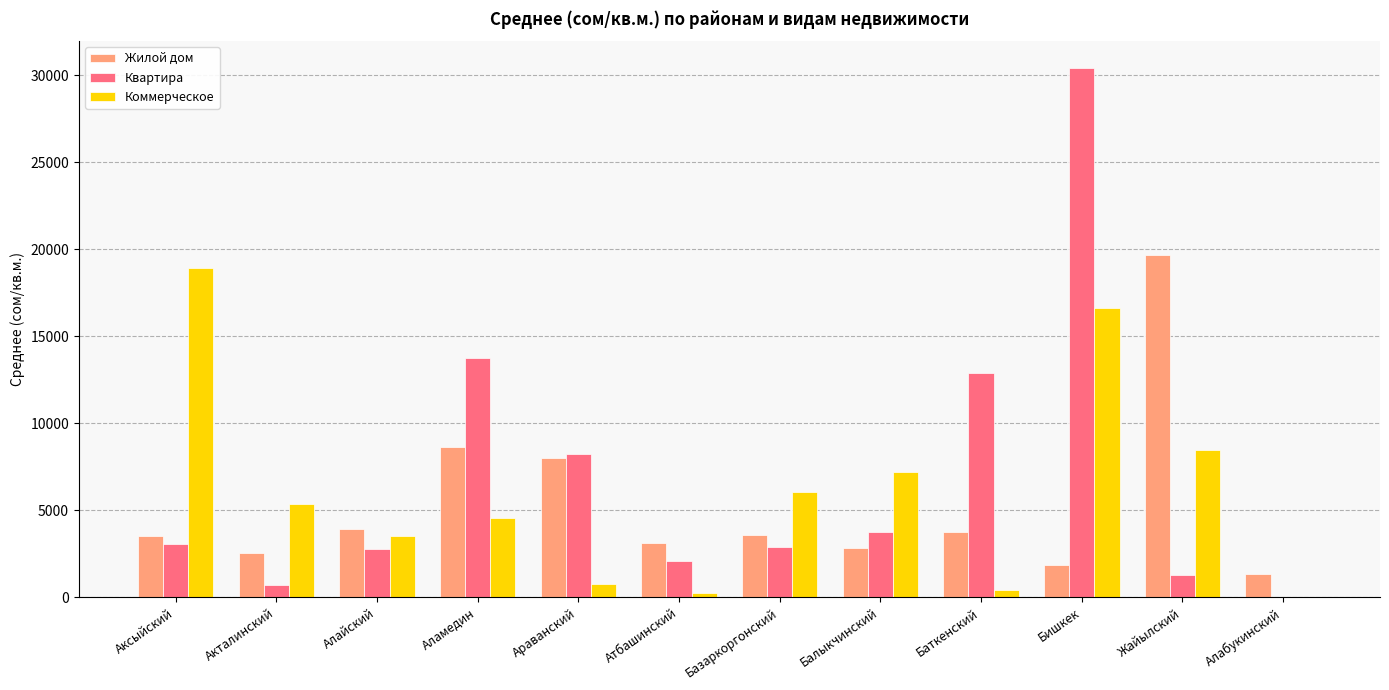

What is the sum of all Коммерческое values?

72248.2